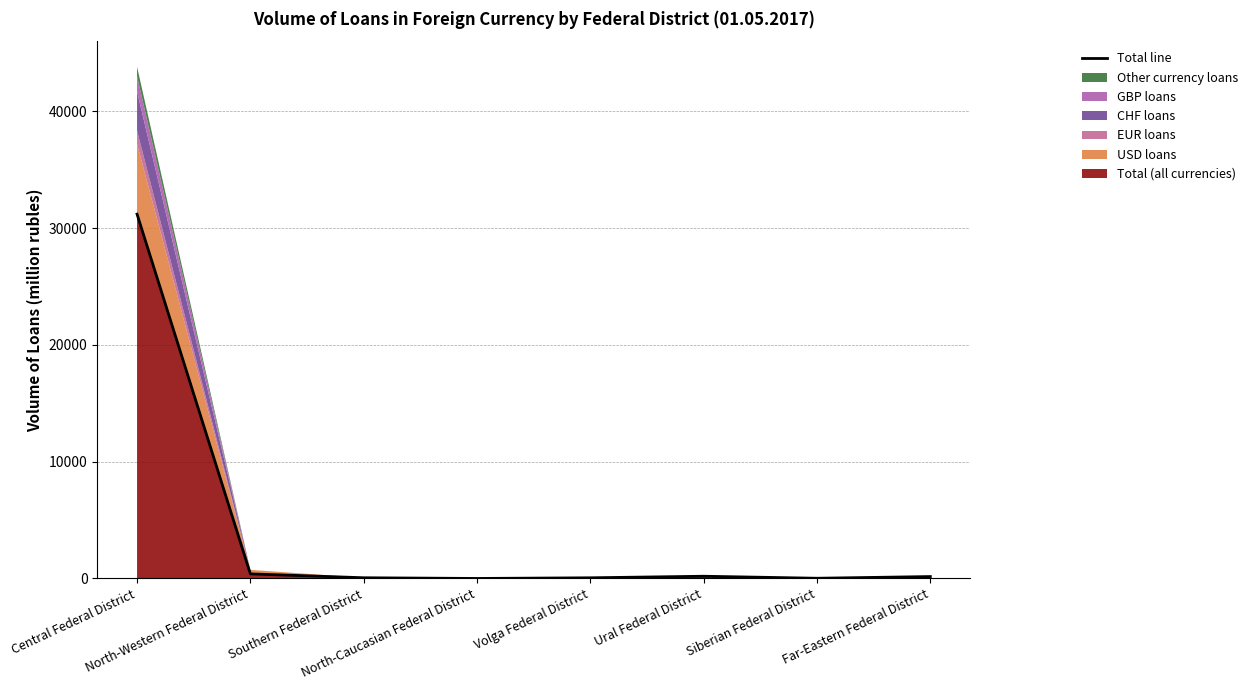

Rank the categories by value from lowest to highest.

North-Caucasian Federal District, Siberian Federal District, Volga Federal District, Southern Federal District, Far-Eastern Federal District, Ural Federal District, North-Western Federal District, Central Federal District